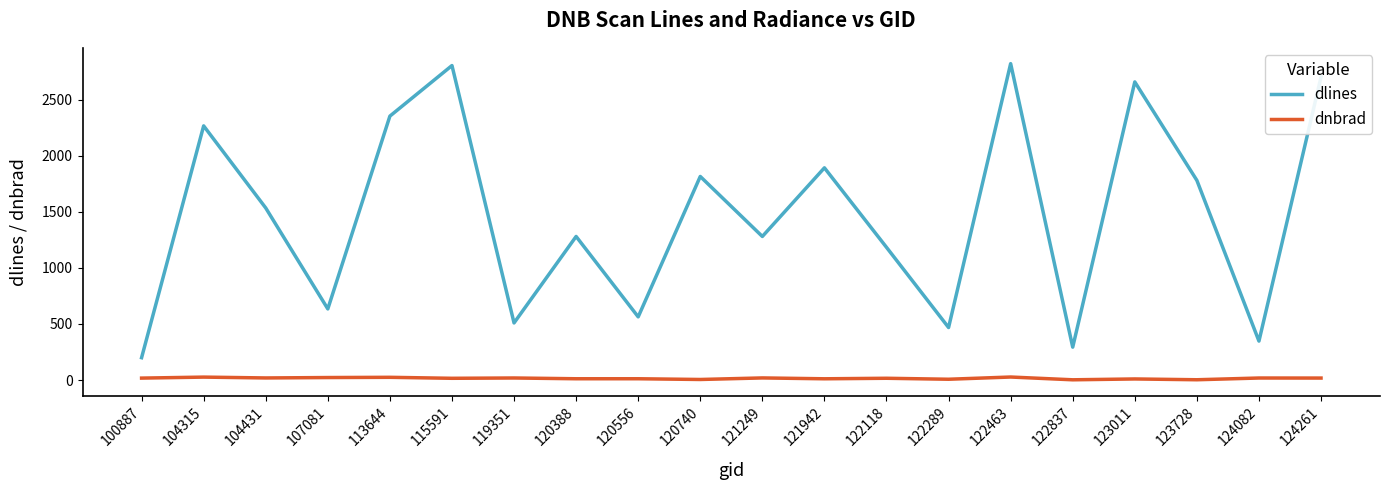

Is the value of dnbrad at 107081 greater than the value of dlines at 115591?

No